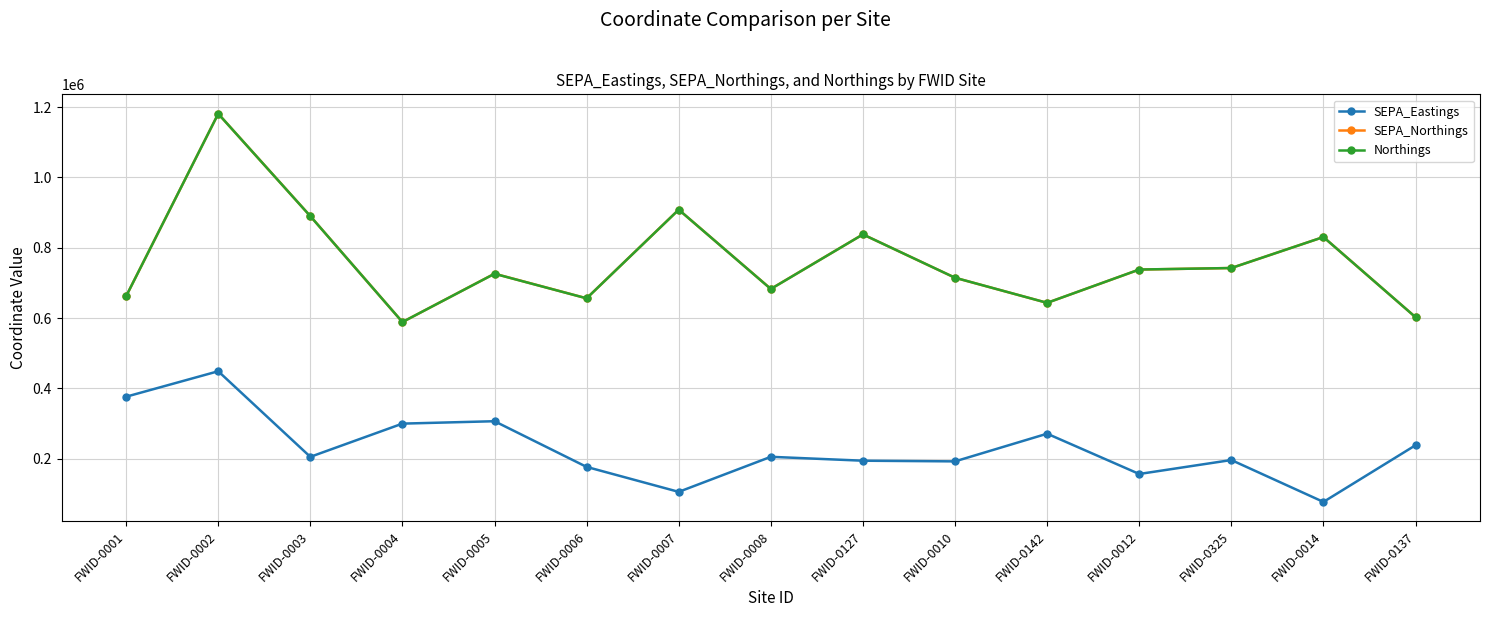

The value of SEPA_Eastings at FWID-0137 is 238290. True or false?

True